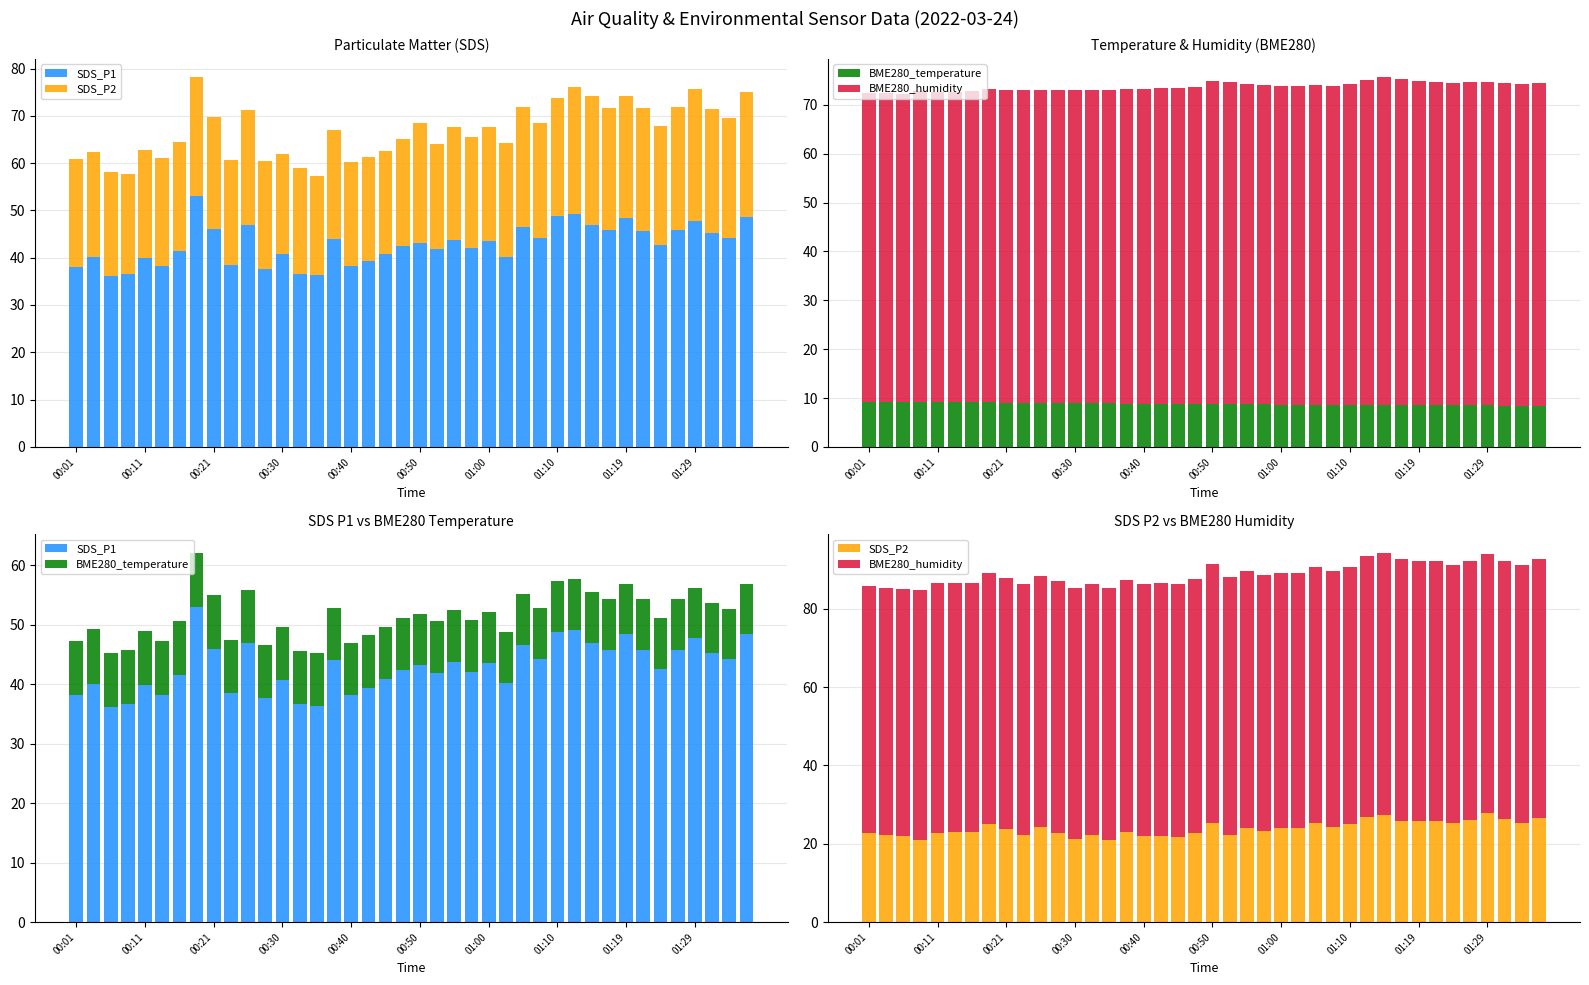

What position from the right is 34?

6